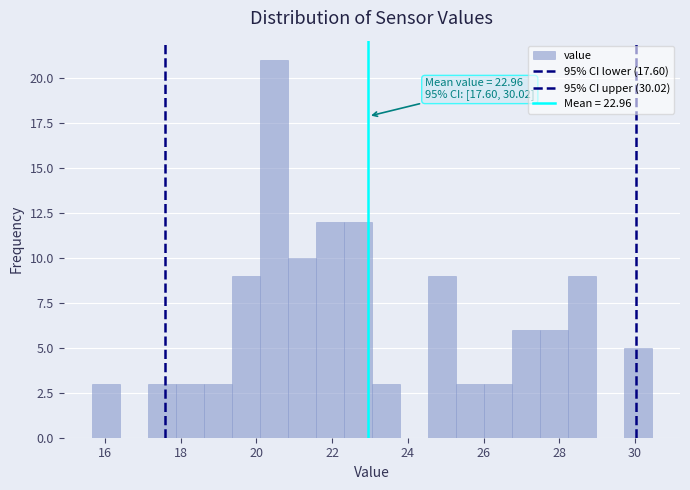

Around what value on the x-axis is the tallest bar? Give the approximate position of its centre, as read against the axis.

20.4